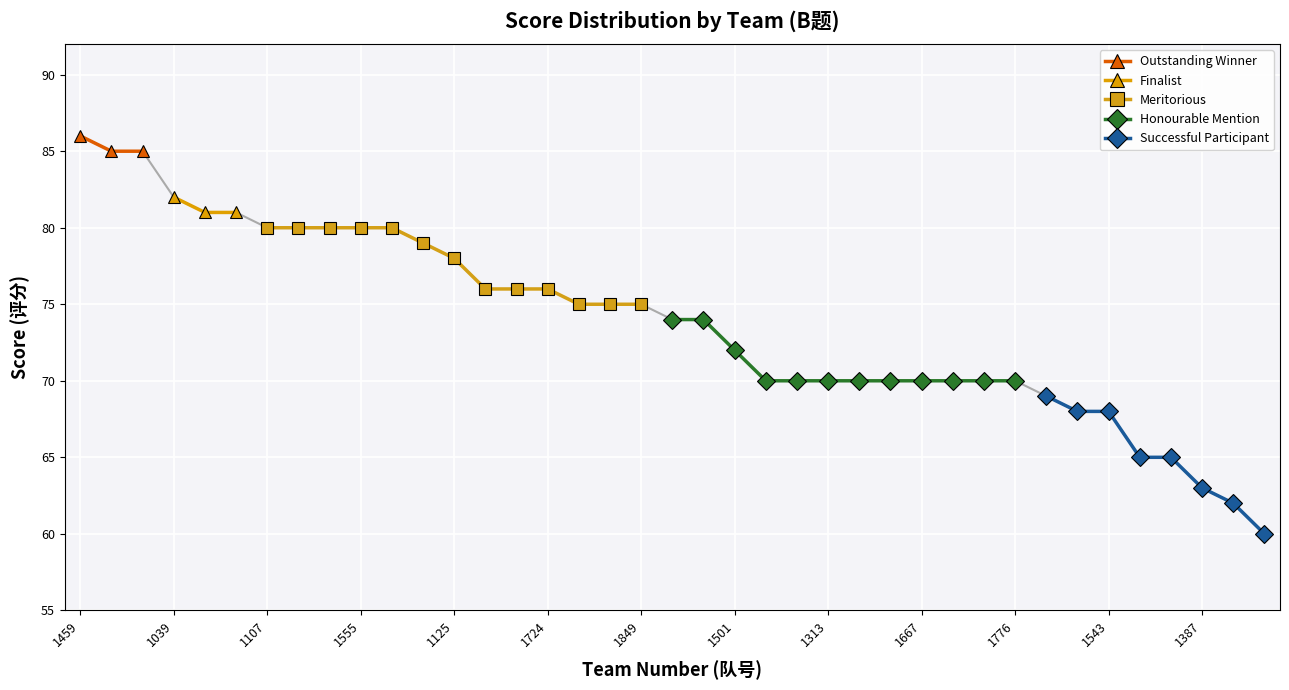

What is the difference between the second highest and minimum values?

25